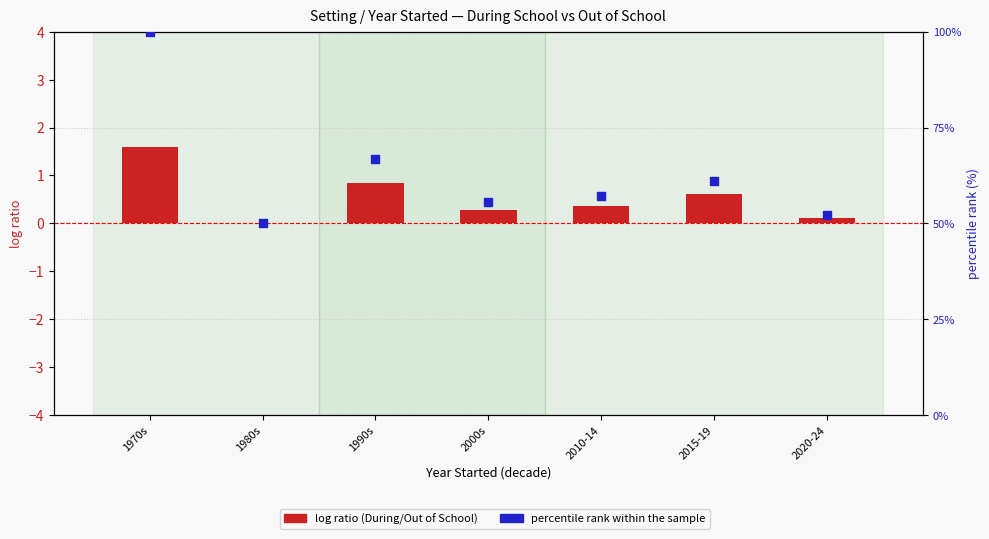

At which category is the sum across all series the highest?

1970s